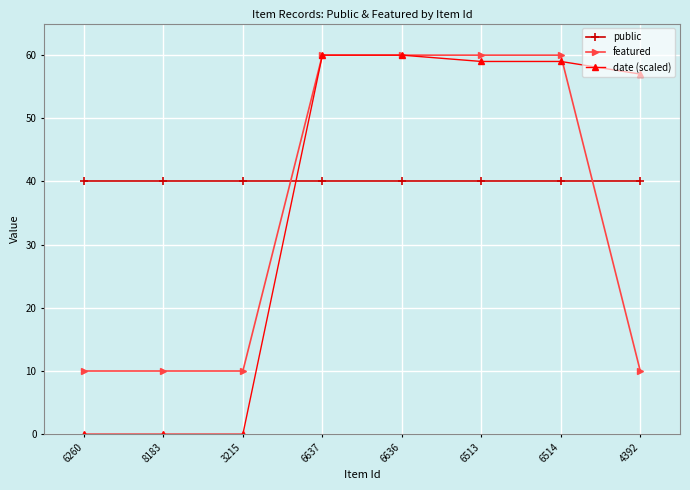

Is this an area chart (filled region under the line)?

No